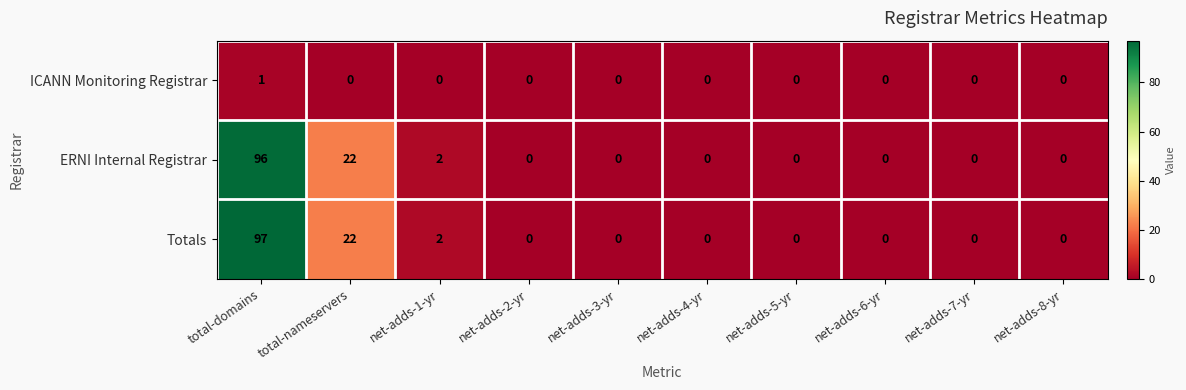

True or false: Totals has a value of 0 at net-adds-3-yr.

True